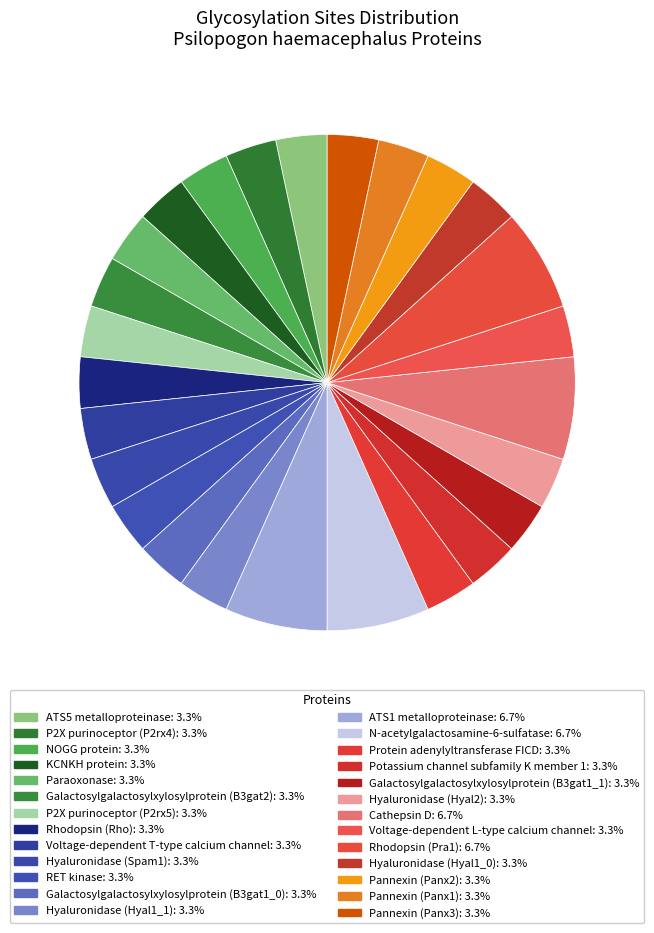

How many slices are in this pie chart?

26